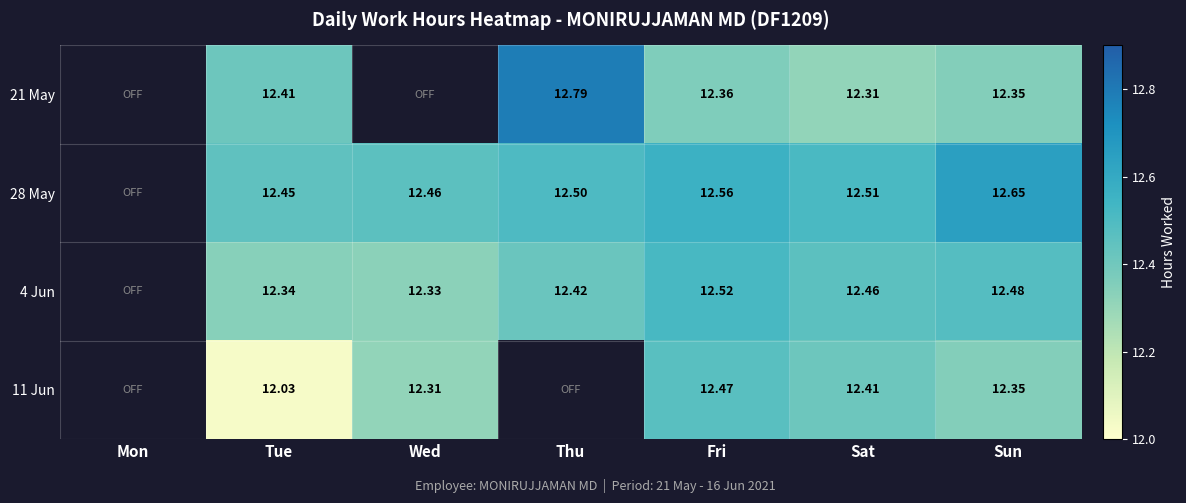

Is it true that 28 May equals 12.4 at Tue?

True